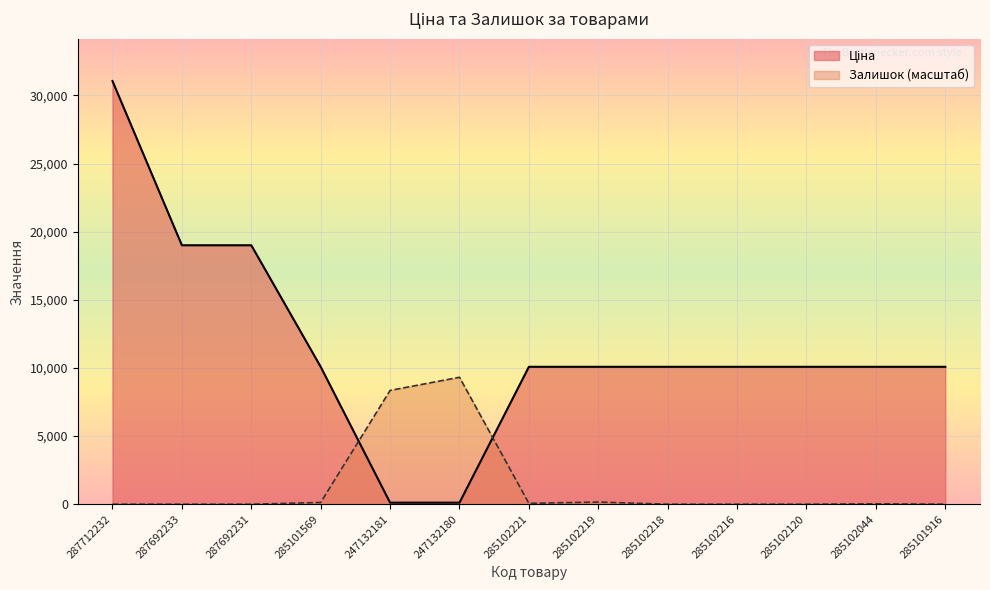

How many lines are shown in the chart?

2